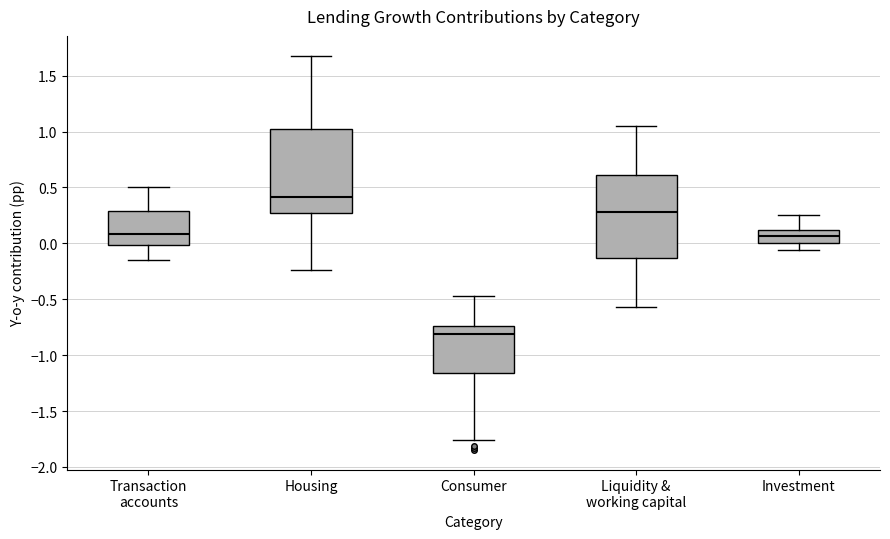

Reading left to right, transcribe this box plot: for each box, give where its median line is, the range the box spans, and where its two whiskers end, as read against the y-axis. The values are not printed on the chart, so give them approximately, as read against the axis.

Transaction accounts: median 0.10, box 0.00 to 0.30, whiskers -0.15 to 0.50
Housing: median 0.40, box 0.25 to 1.05, whiskers -0.25 to 1.70
Consumer: median -0.80, box -1.15 to -0.75, whiskers -1.75 to -0.45
Liquidity & working capital: median 0.30, box -0.15 to 0.60, whiskers -0.55 to 1.05
Investment: median 0.05, box 0.00 to 0.10, whiskers -0.05 to 0.25